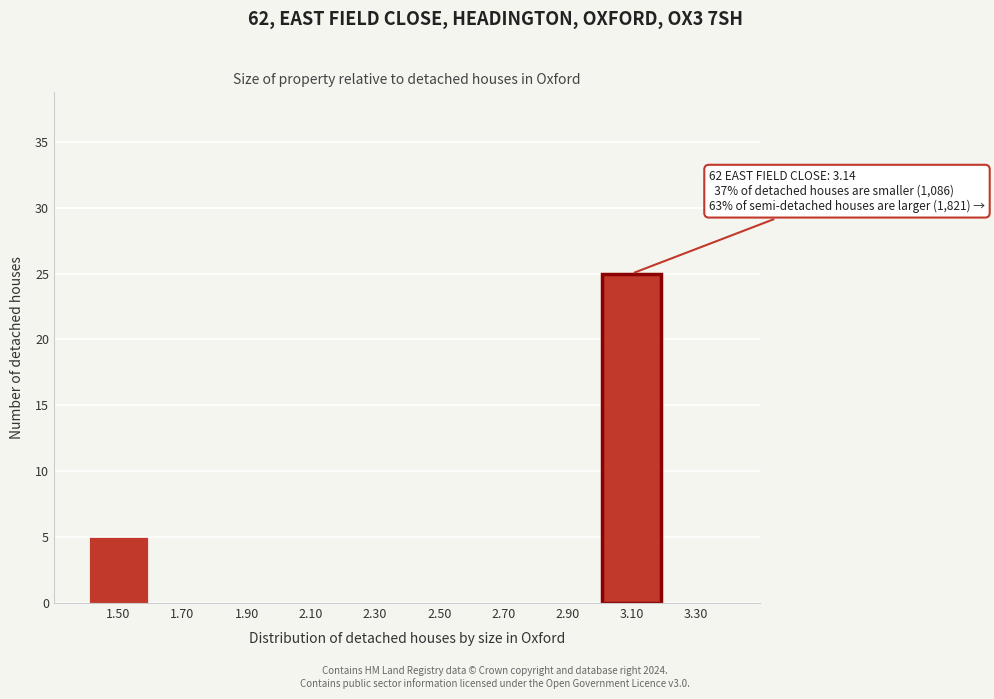

Reading left to right, list all the values displayed in this chart.

1.50=5	1.70=0	1.90=0	2.10=0	2.30=0	2.50=0	2.70=0	2.90=0	3.10=25	3.30=0